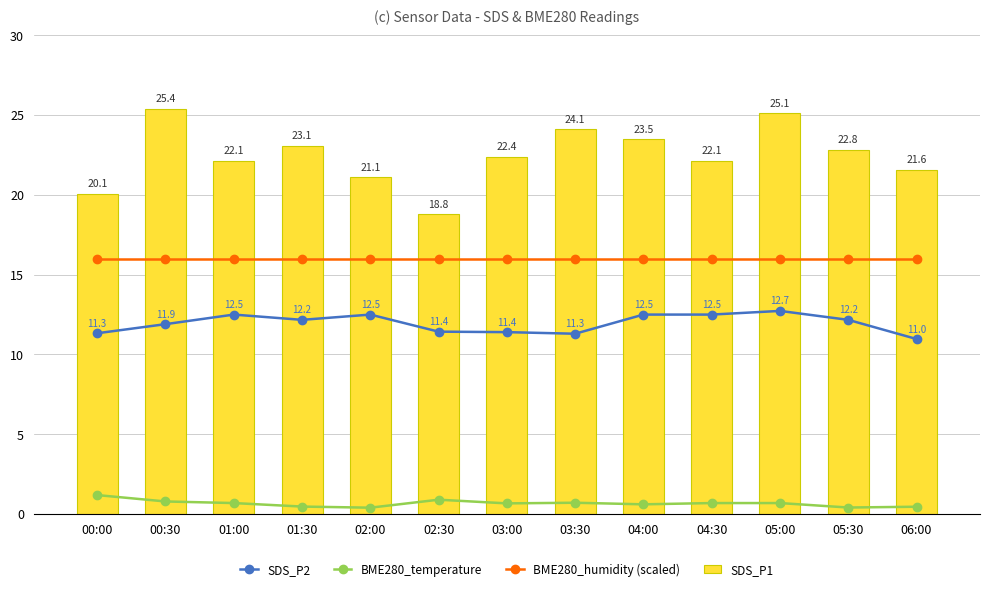

Are the bars grouped side by side (vs. stacked)?

Yes